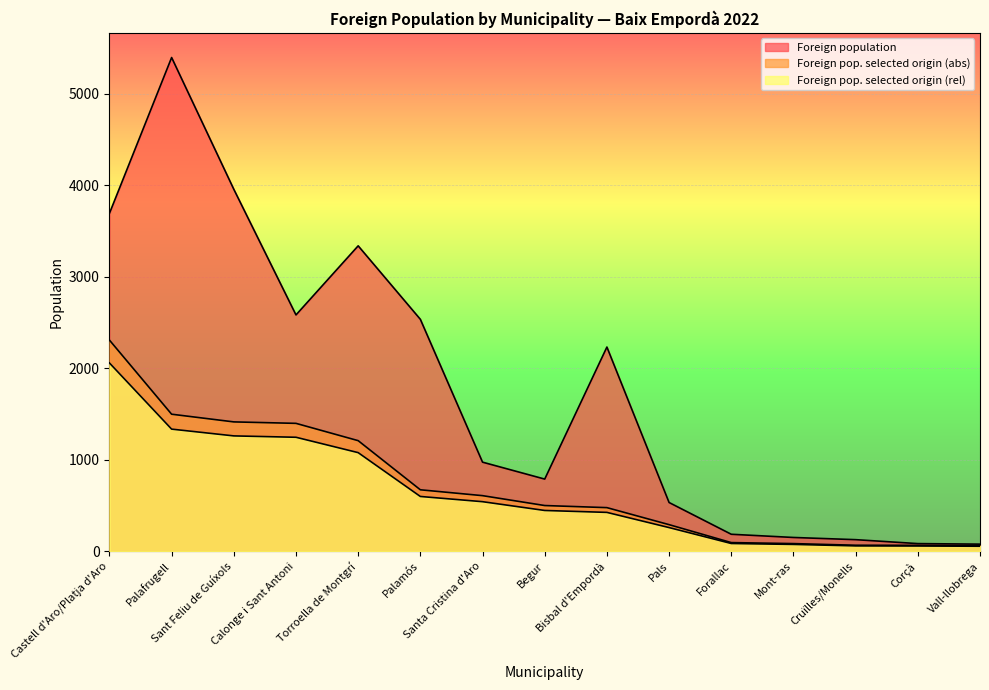

How many values in the Foreign pop. selected origin (abs) series are below 500?

7